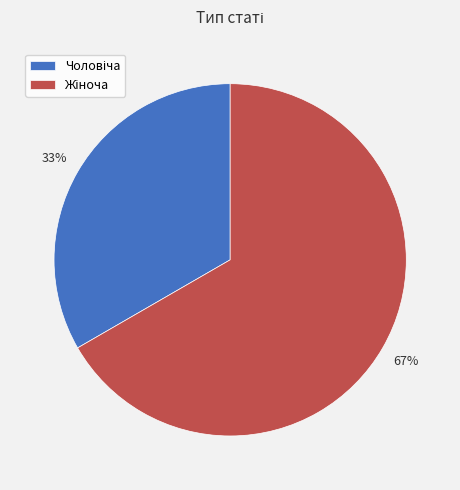

To the nearest percent, what is the average slice percentage?

50%